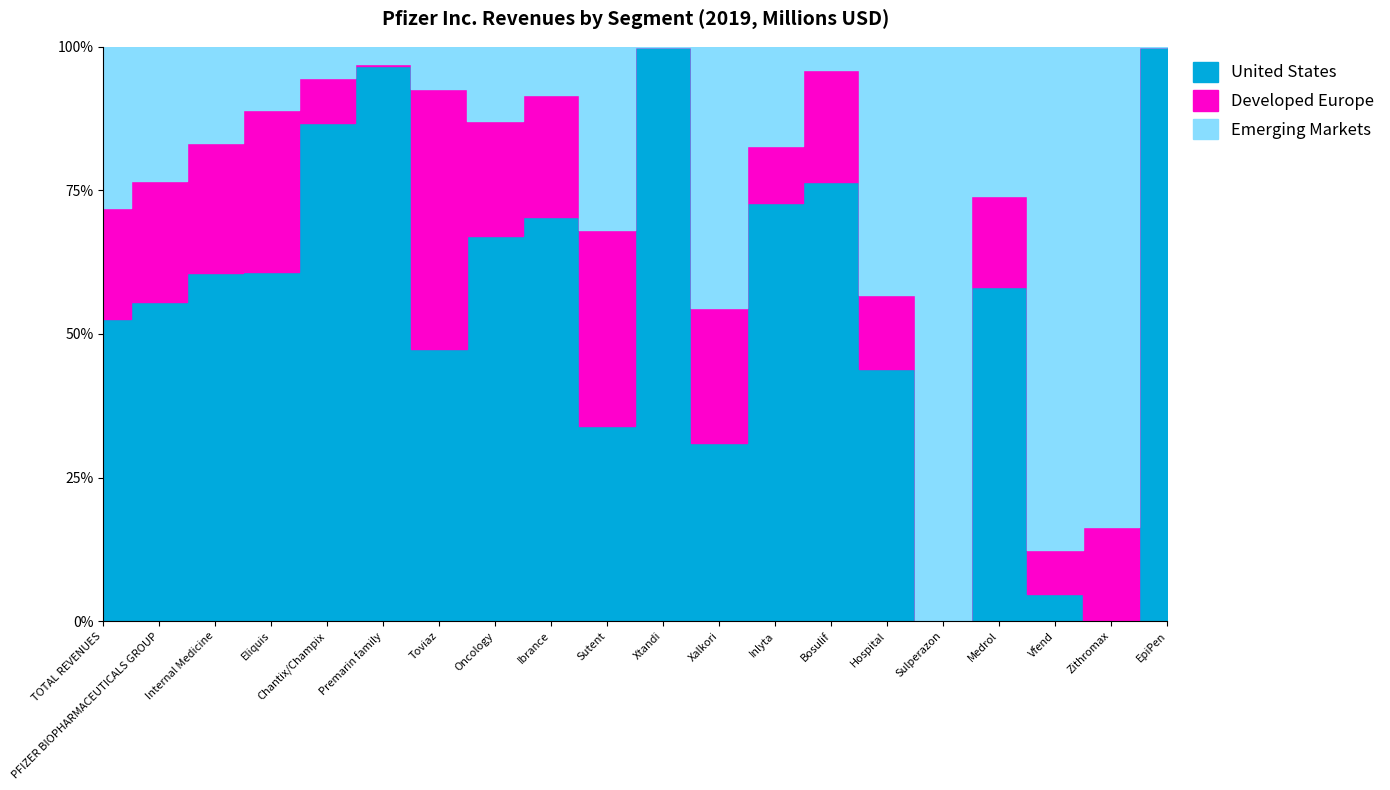

Reading left to right, list all the values displayed in this chart.

United States: 23852	19605	4764	2343	899	690	70	5591	3250	283	838	149	295	243	3081	0	248	13	-1	248
Developed Europe: 8701	7444	1777	1089	80	2	67	1667	982	284	0	113	40	62	897	0	67	21	49	0
Emerging Markets: 12733	8234	1308	421	57	22	11	1081	391	266	0	219	70	13	3036	675	111	240	250	0